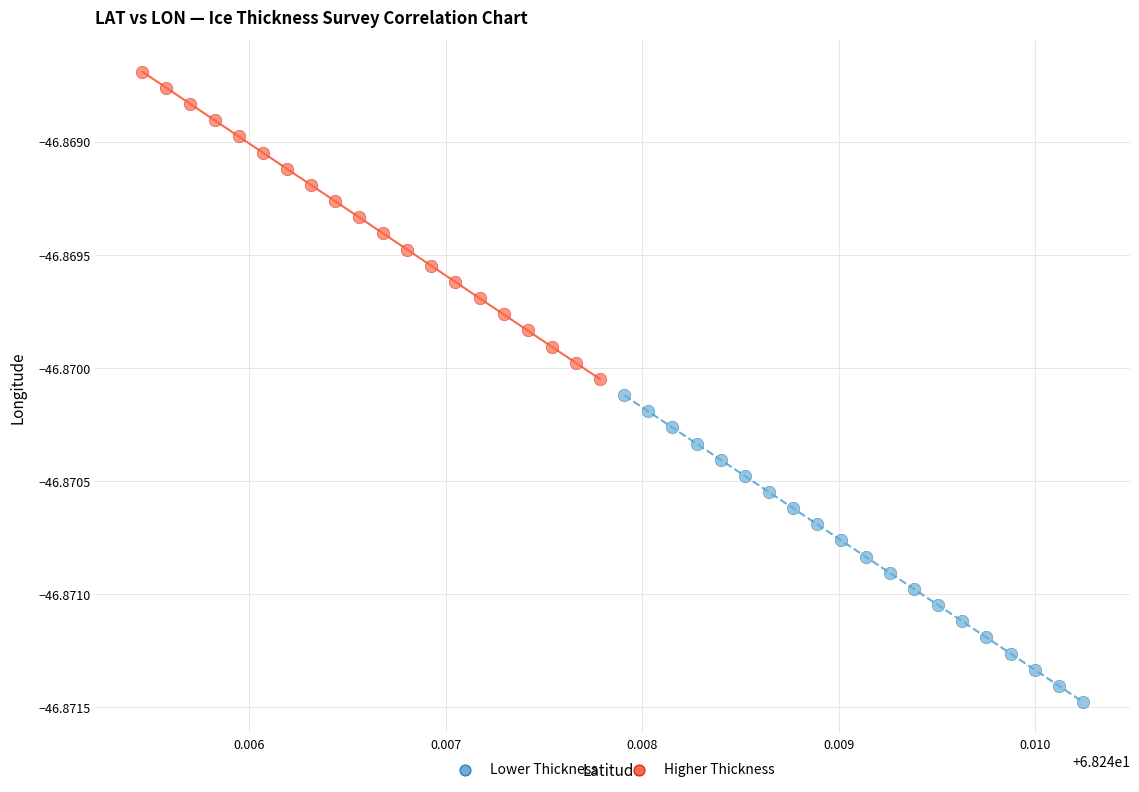

Which series contains the lowest Y value?

Lower Thickness